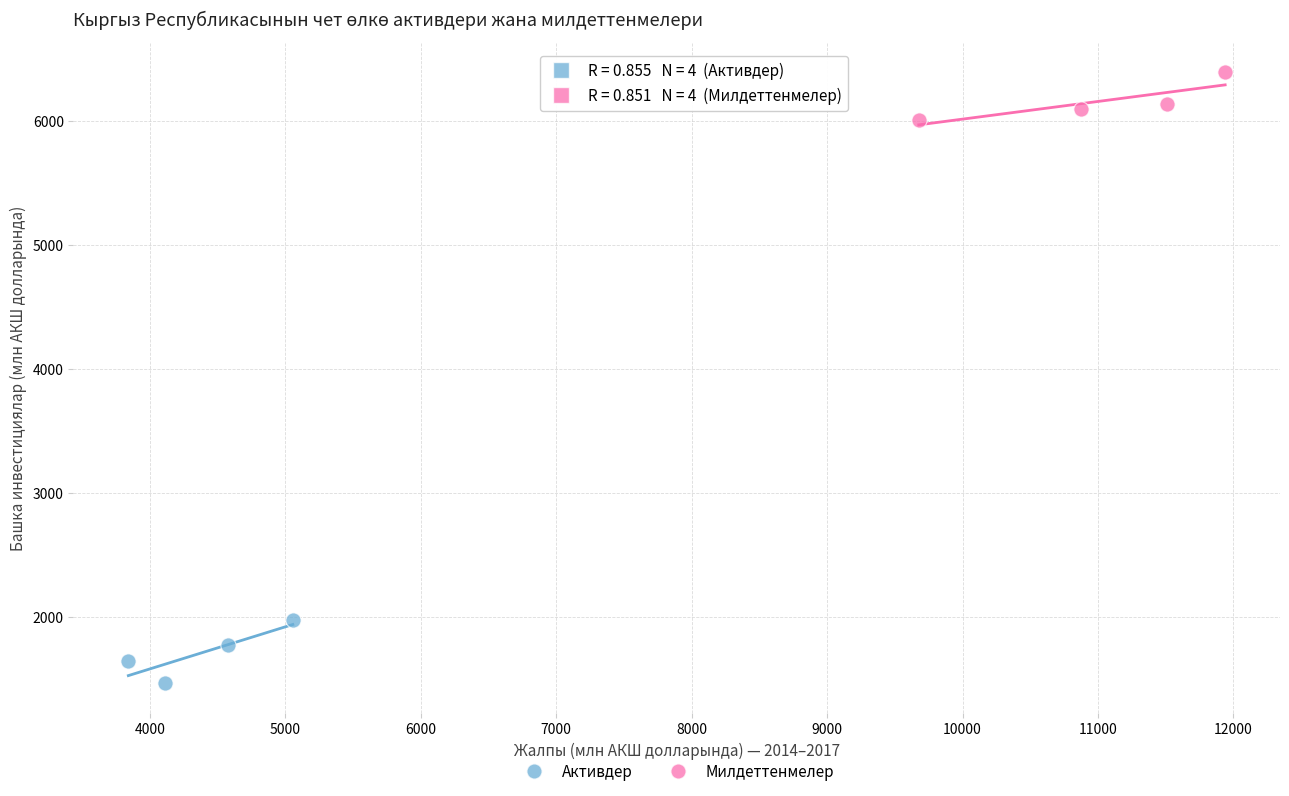

Which series contains the highest Y value?

Милдеттенмелер